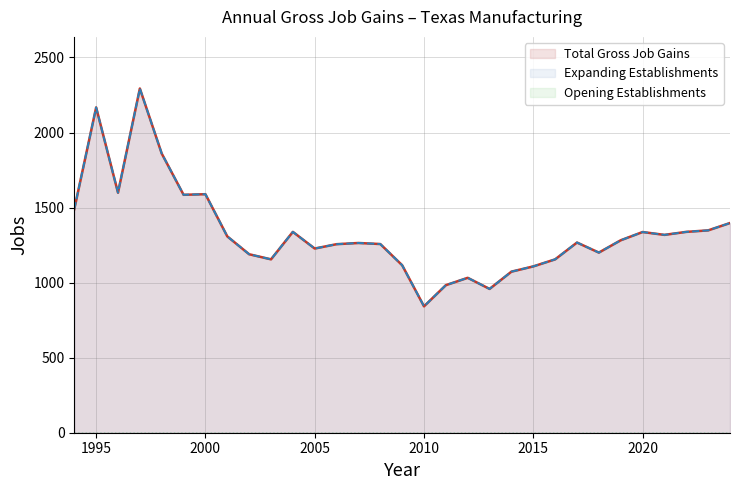

At how many categories does at least one series exceed 949?

30